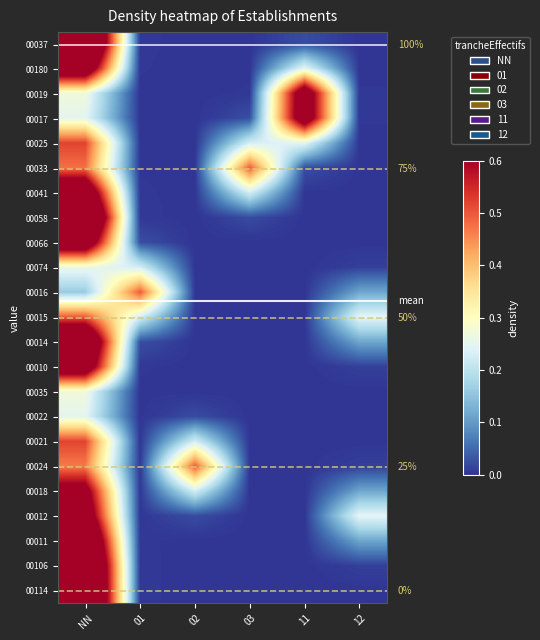

At how many categories does at least one series exceed 0?

6